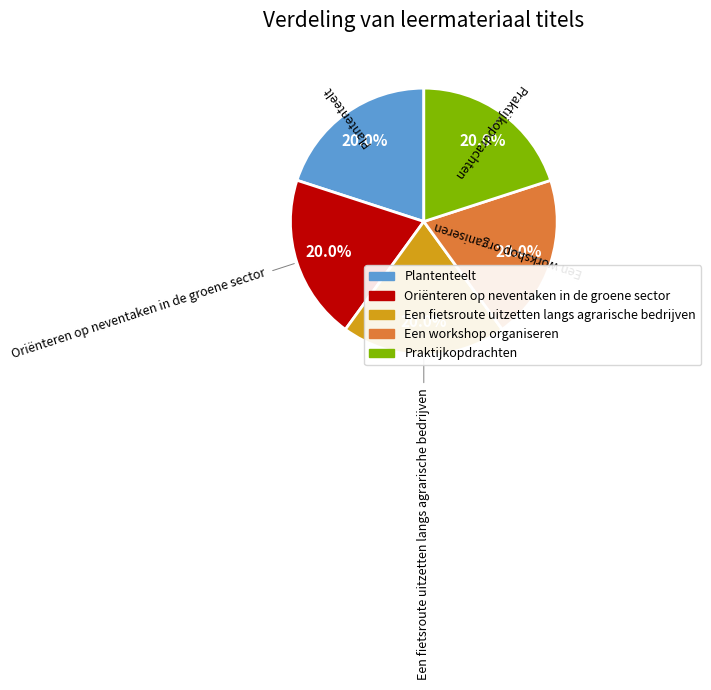

To the nearest percent, what portion does Praktijkopdrachten represent?

20%